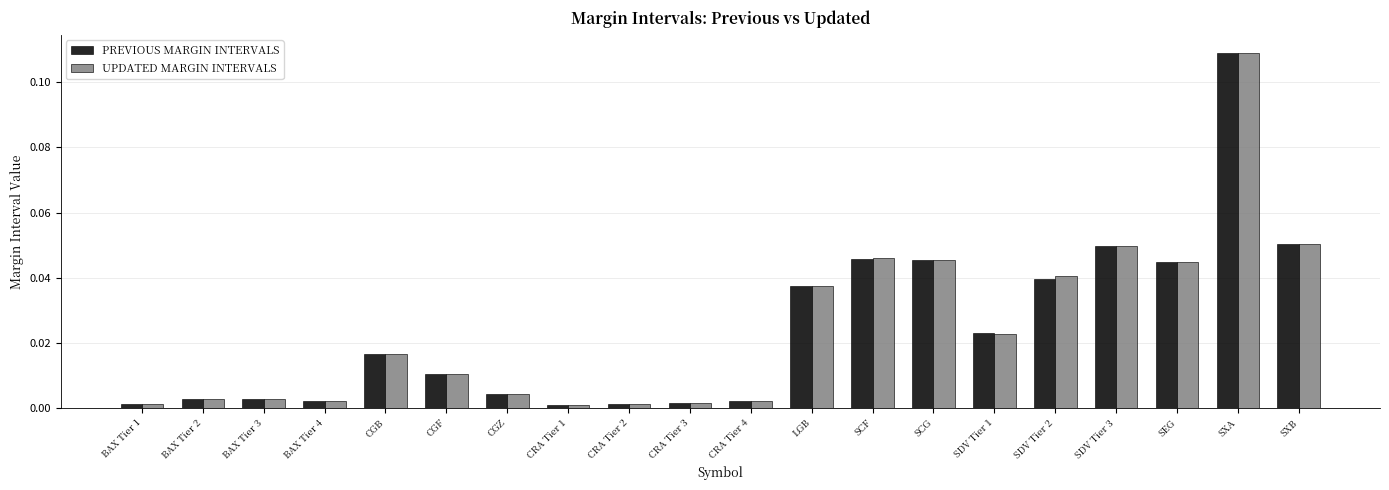

The PREVIOUS MARGIN INTERVALS series shows 0.0 at CGF. True or false?

True